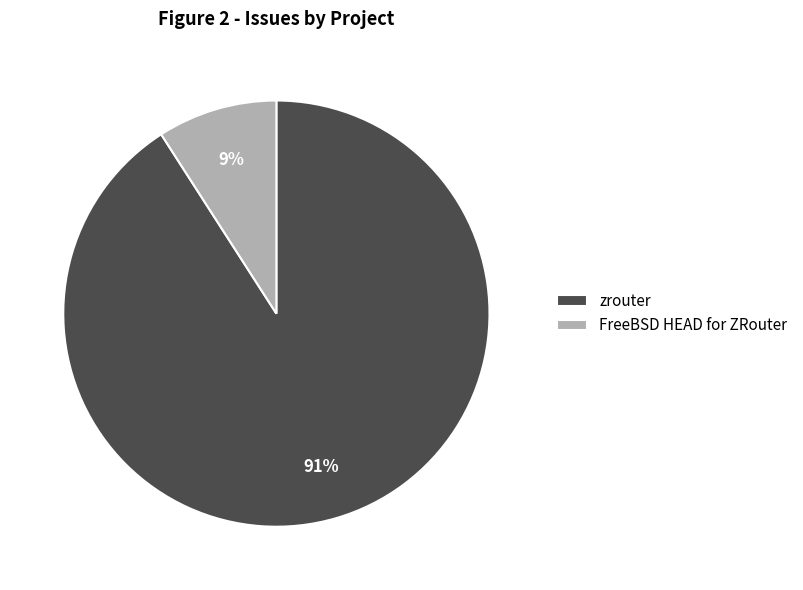

What is the smallest slice in the pie chart?

FreeBSD HEAD for ZRouter